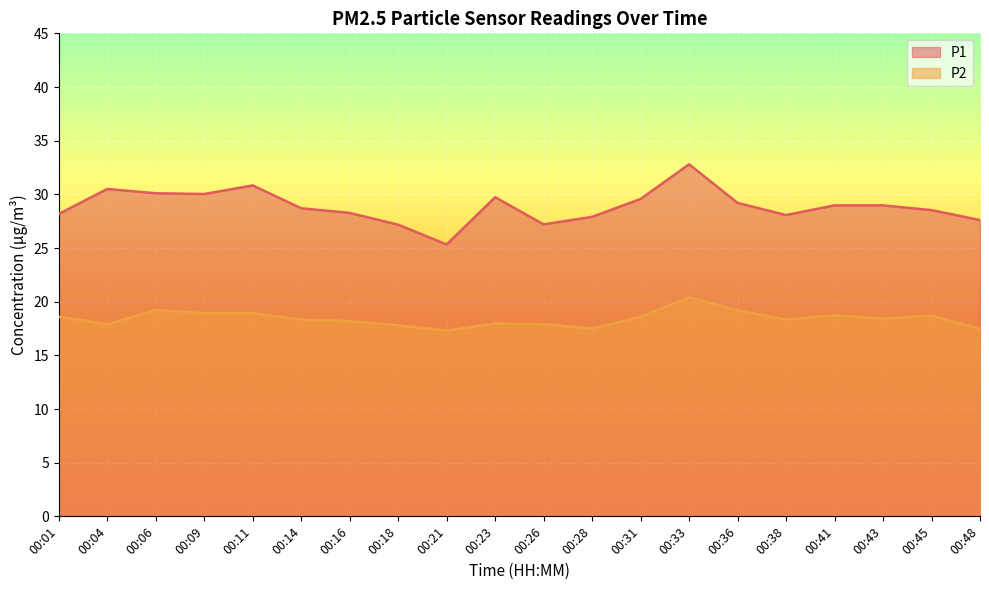

True or false: P1 and P2 intersect in this chart.

False